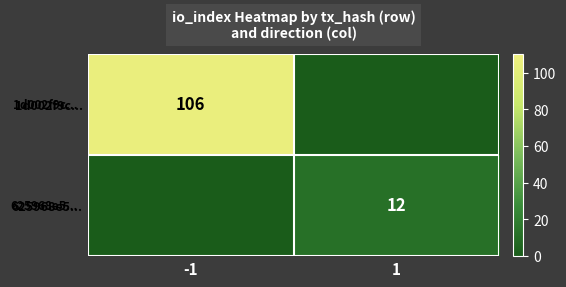

What is the difference between the highest and lowest values at -1?

106